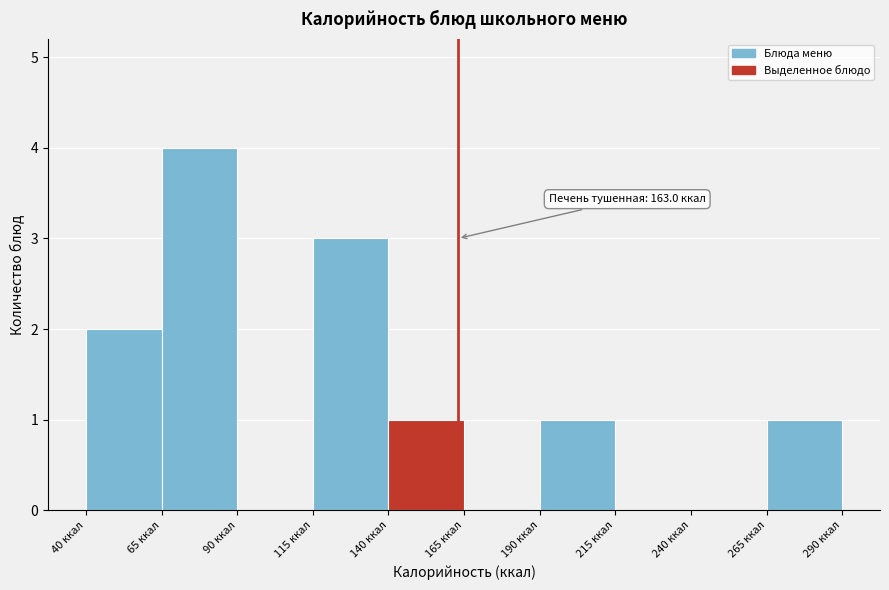

Which range on the x-axis has the tallest bar?

65 to 90